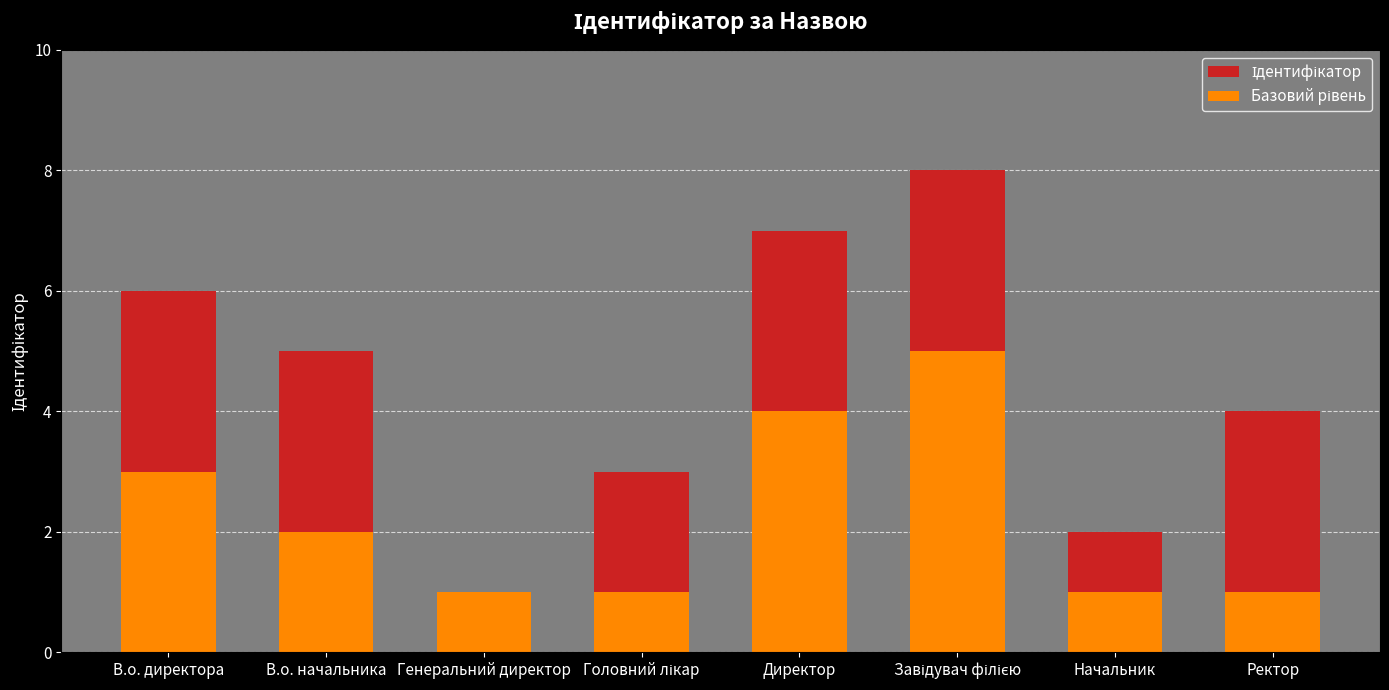

At which category is the sum across all series the highest?

Завідувач філією